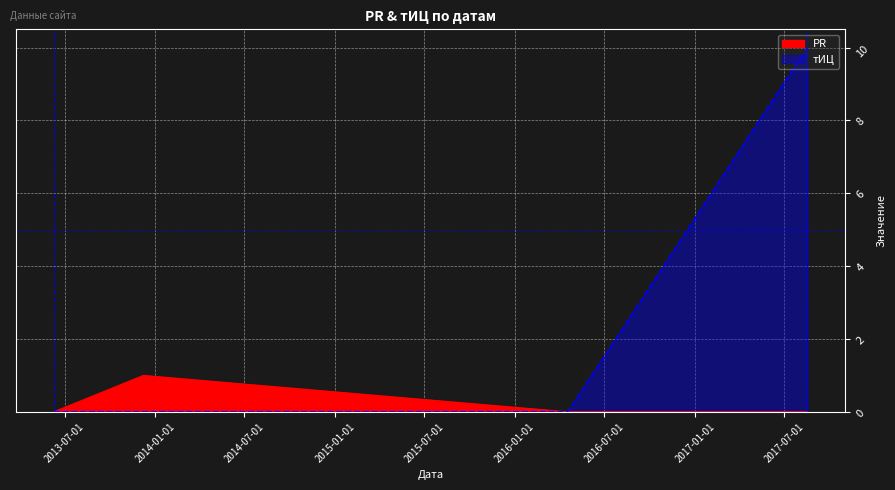

Reading left to right, what are all the values shown in this chart?

PR: 0	1	0	0
тИЦ: 0	0	0	10